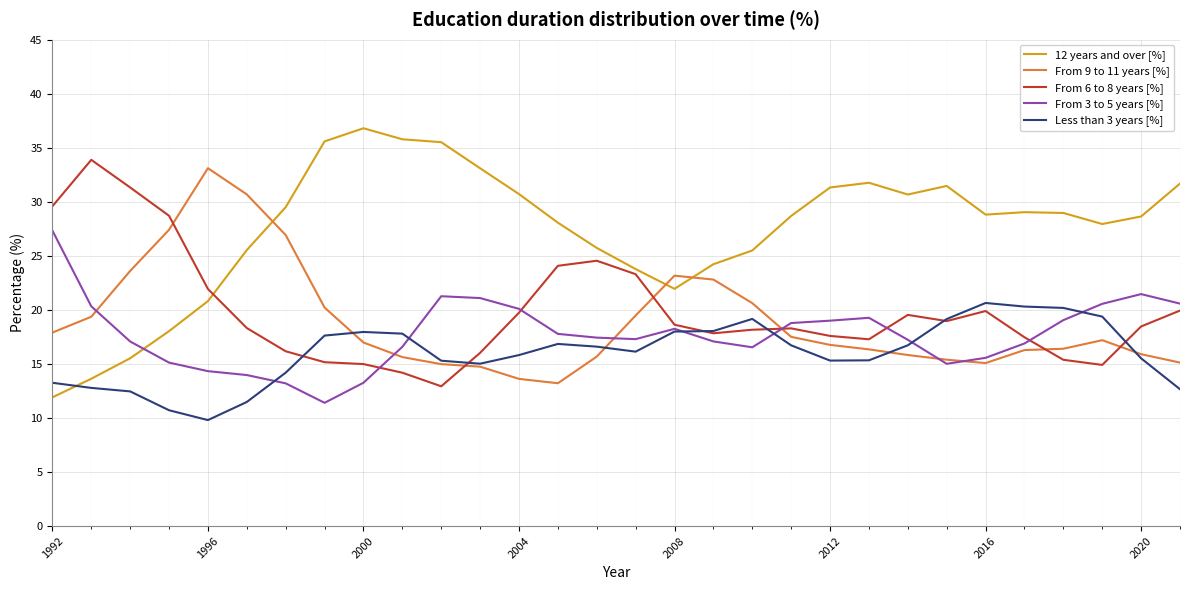

Which series has the widest spread of values?

12 years and over [%]